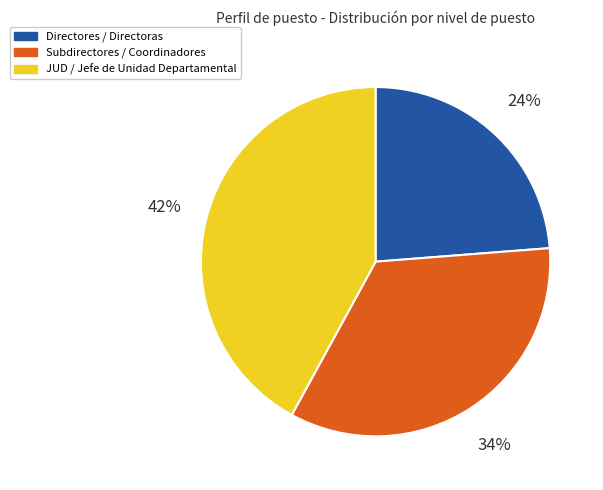

Is there any slice that represents more than half of the pie?

No